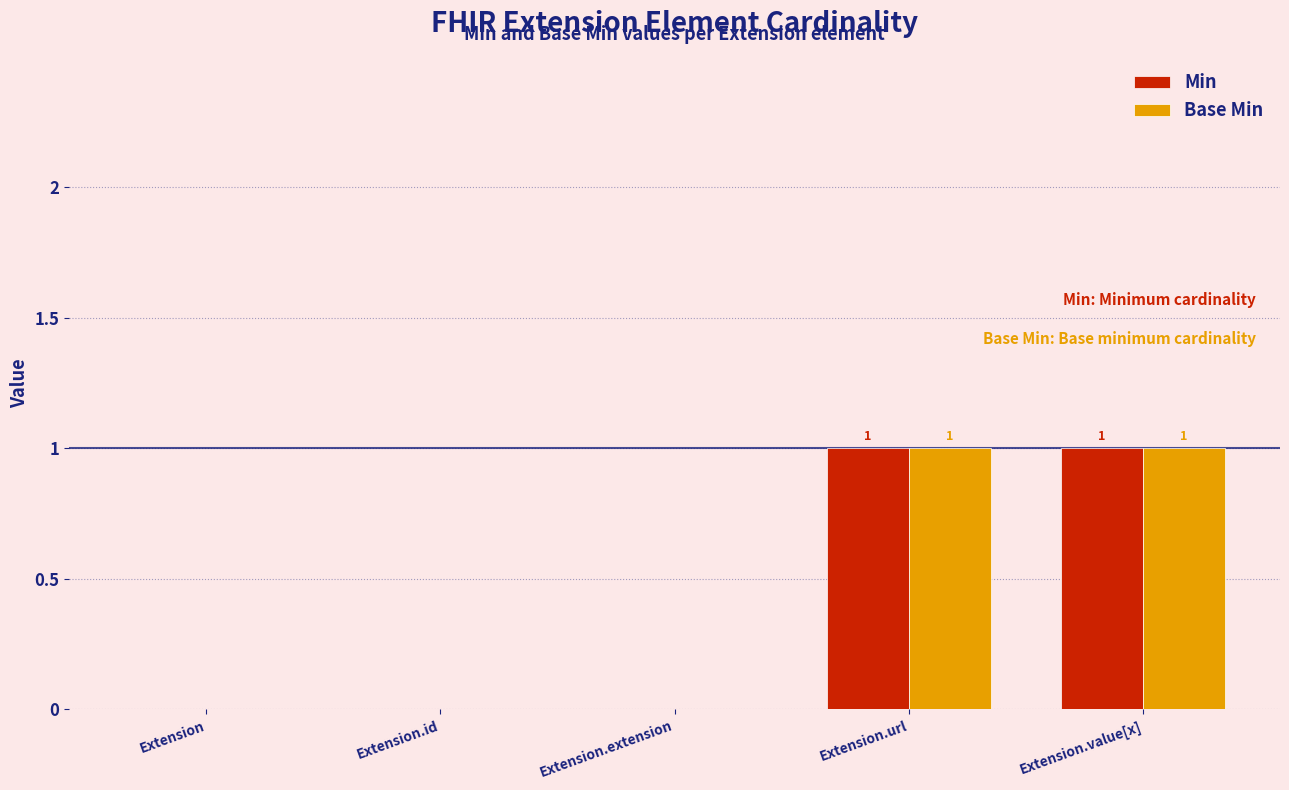

What is the sum of all Min values?

2